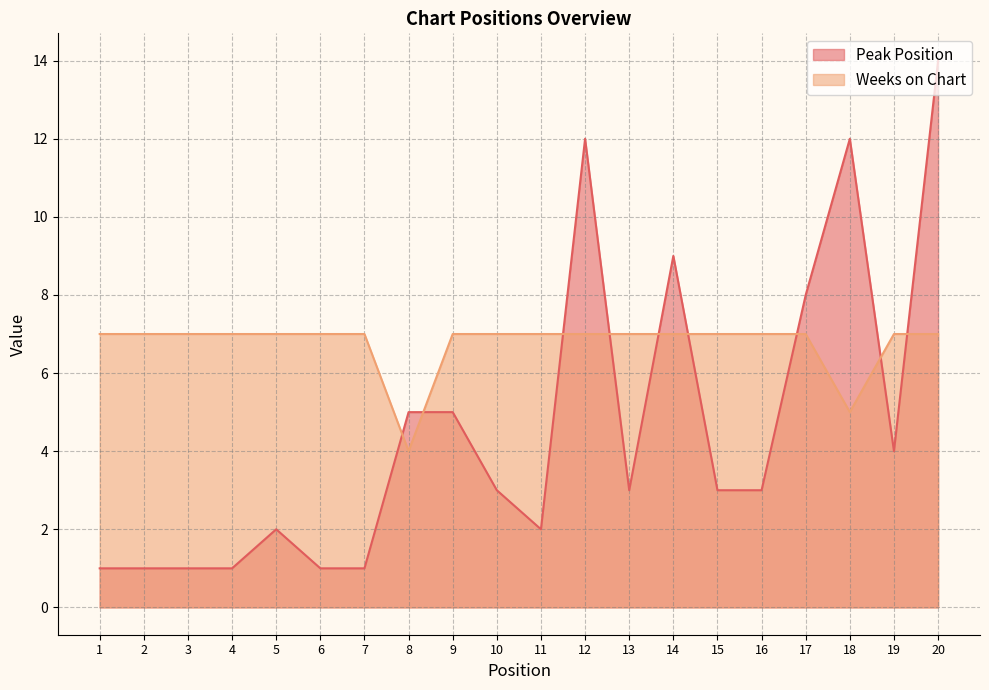

Which series has the largest total across all categories?

Weeks on Chart